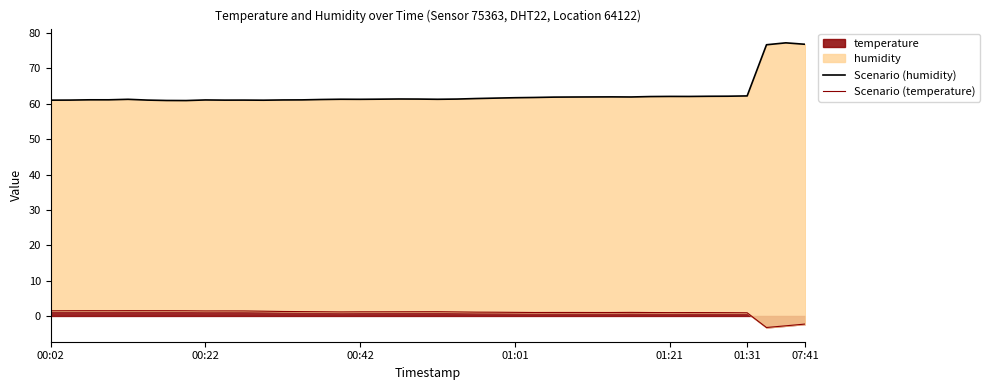

True or false: temperature has a value of 1.2 at 00:42.

True